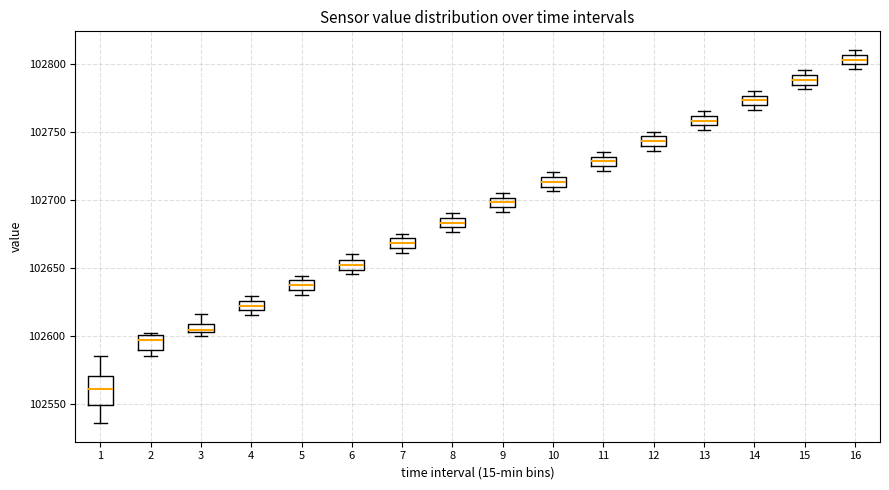

Which box is the tallest, from its lower edge to its upper edge?

1